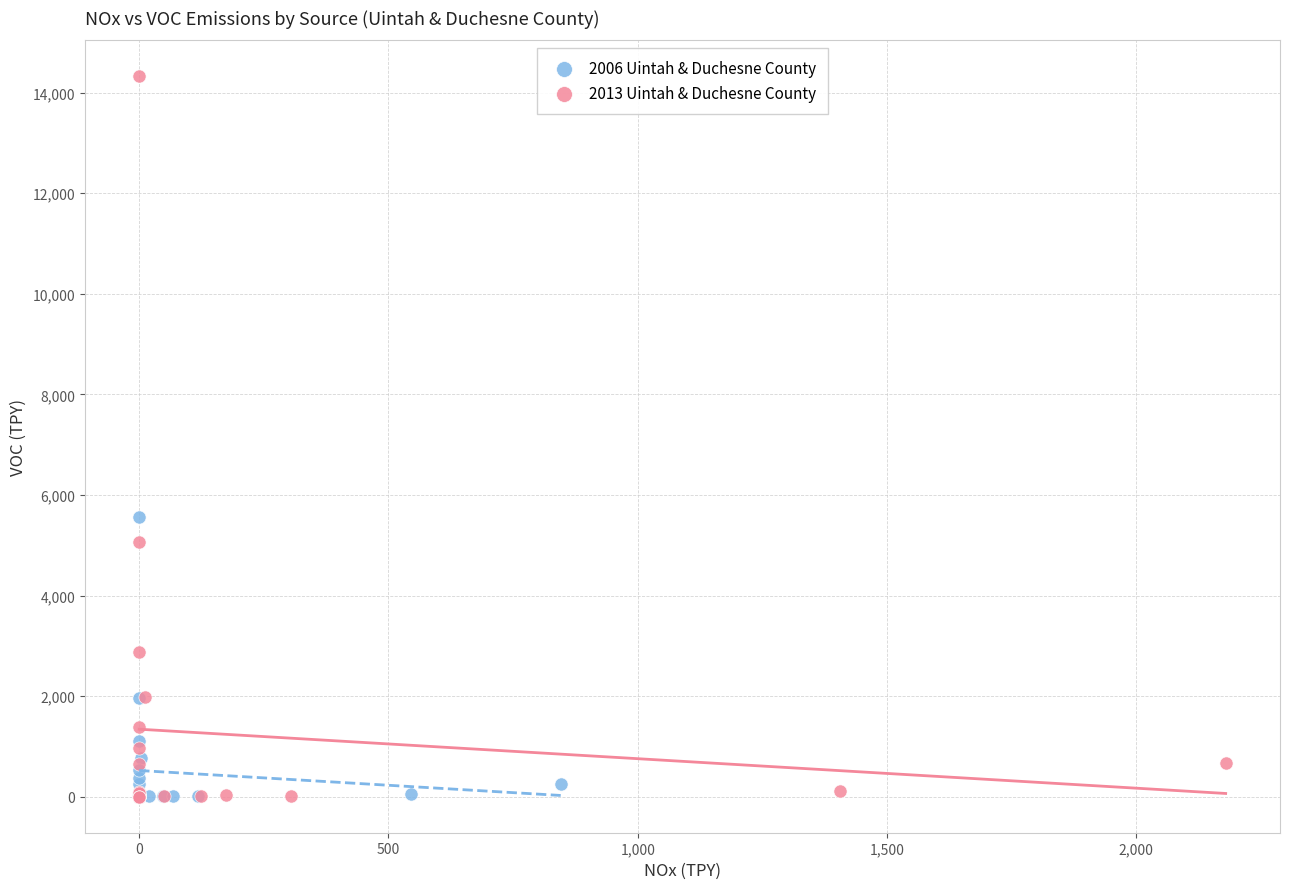

Which series reaches the maximum Y coordinate?

2013 Uintah & Duchesne County